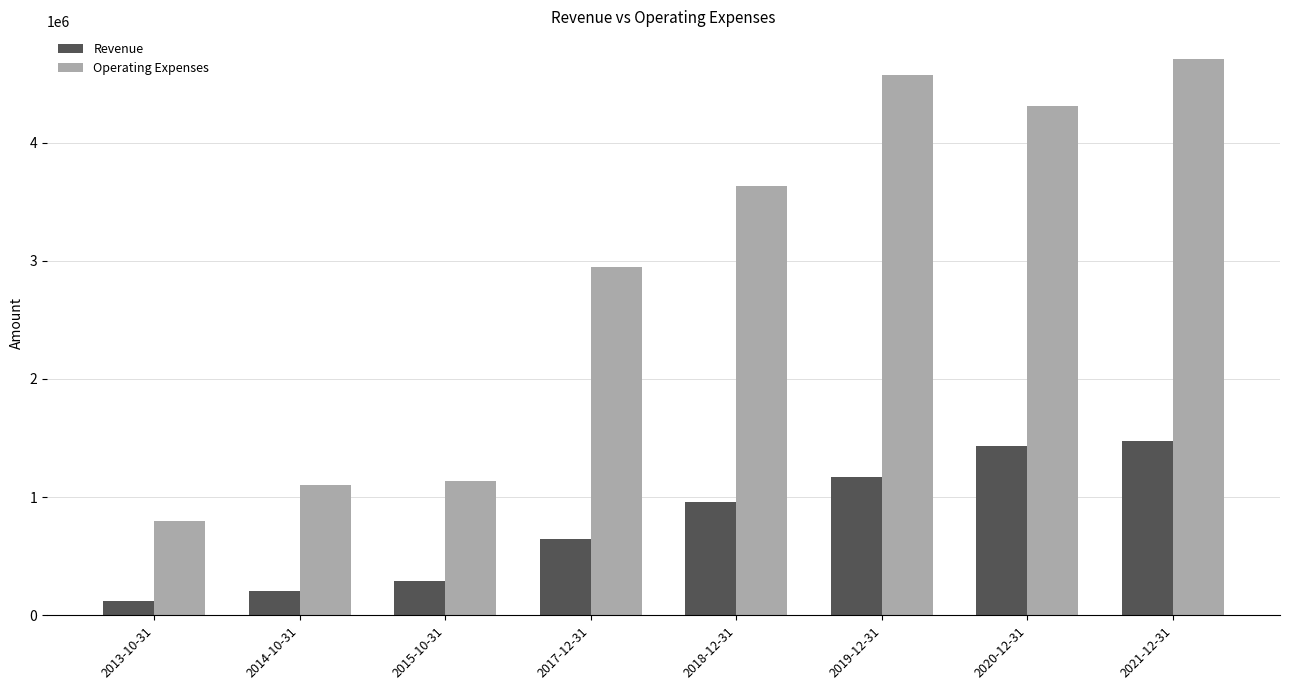

What is the difference between the highest and lowest values at 2019-12-31?

3399731